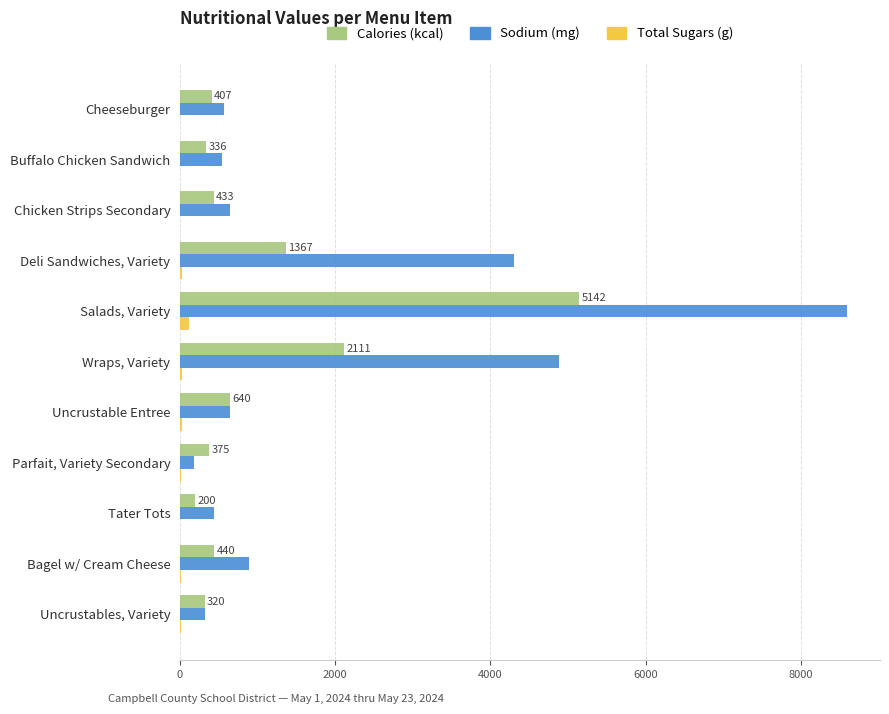

At which label is Calories (kcal) closest to 2671?

Wraps, Variety